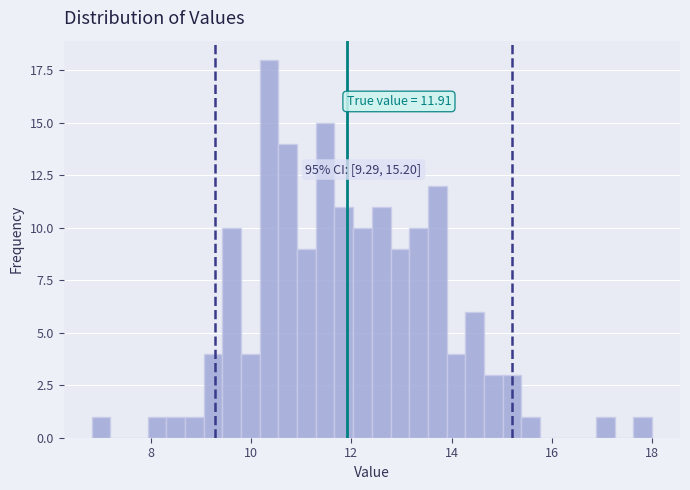

Around what value on the x-axis is the tallest bar? Give the approximate position of its centre, as read against the axis.

10.4